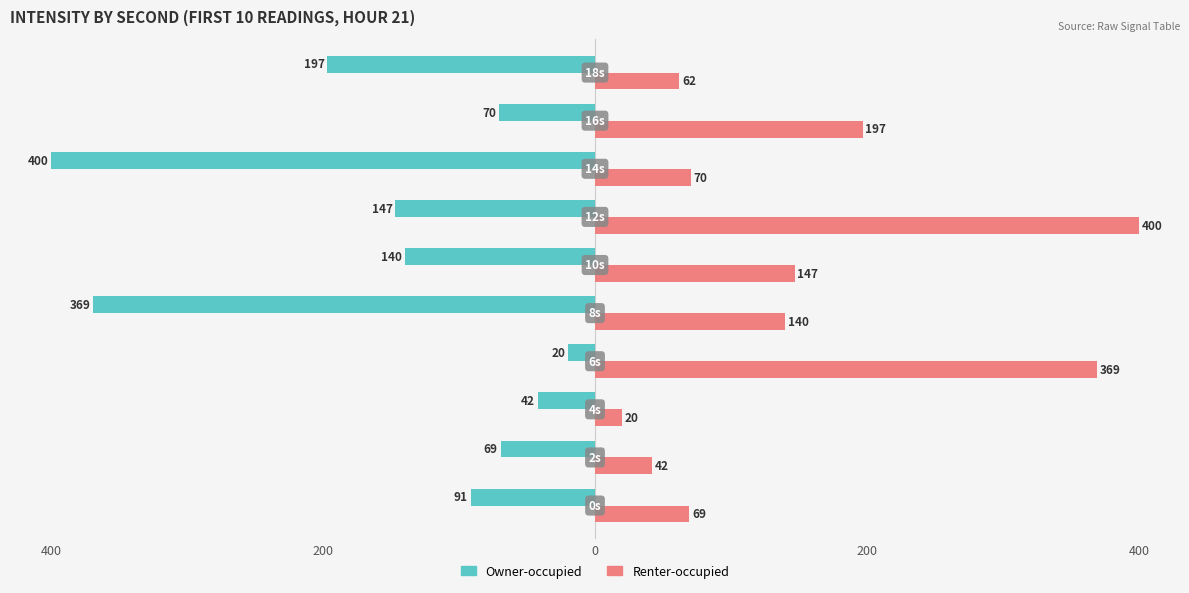

What are all the series names shown in the legend?

Owner-occupied, Renter-occupied